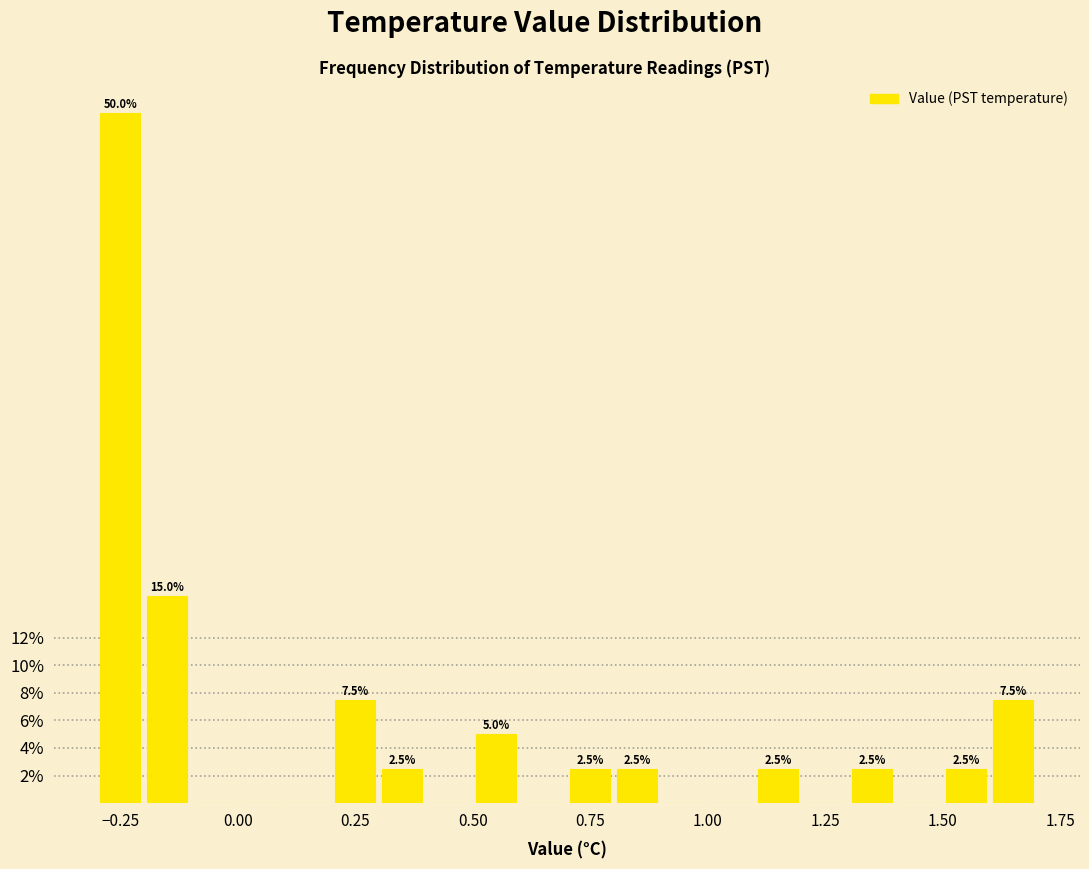

Around what value on the x-axis is the tallest bar? Give the approximate position of its centre, as read against the axis.

-0.25